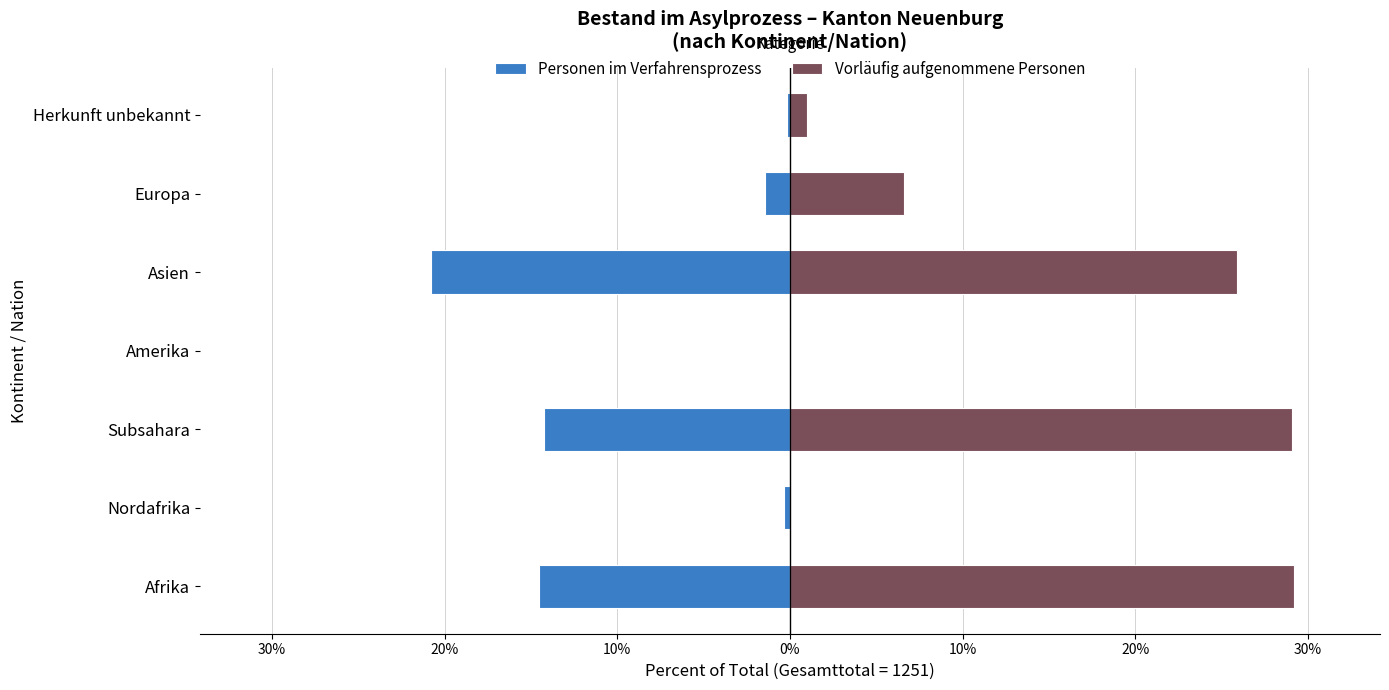

How many values in Personen im Verfahrensprozess are below zero?

6